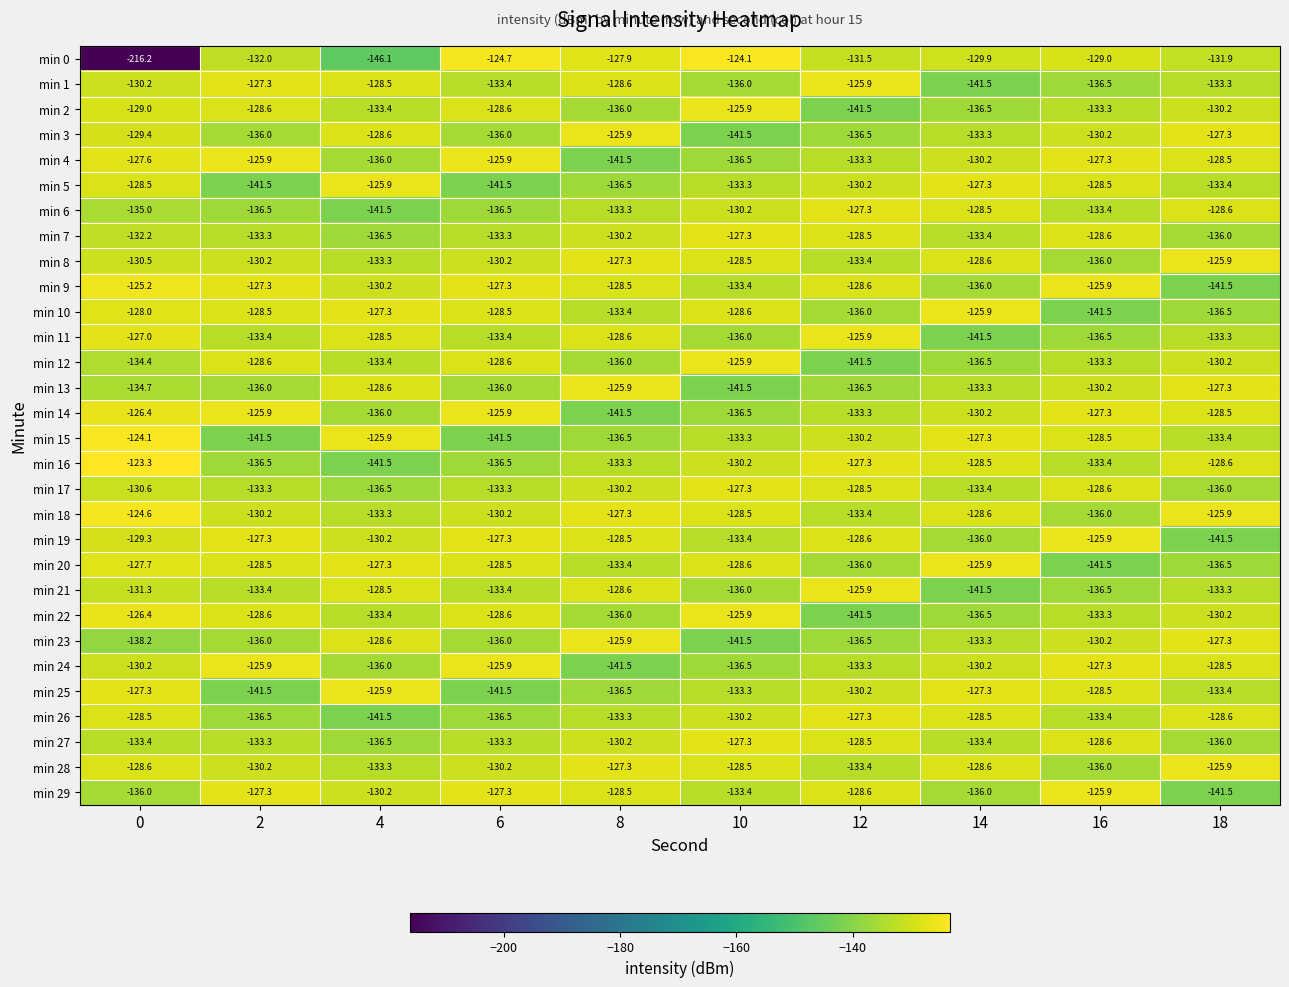

What is the total value across all series at 4?

-3982.4